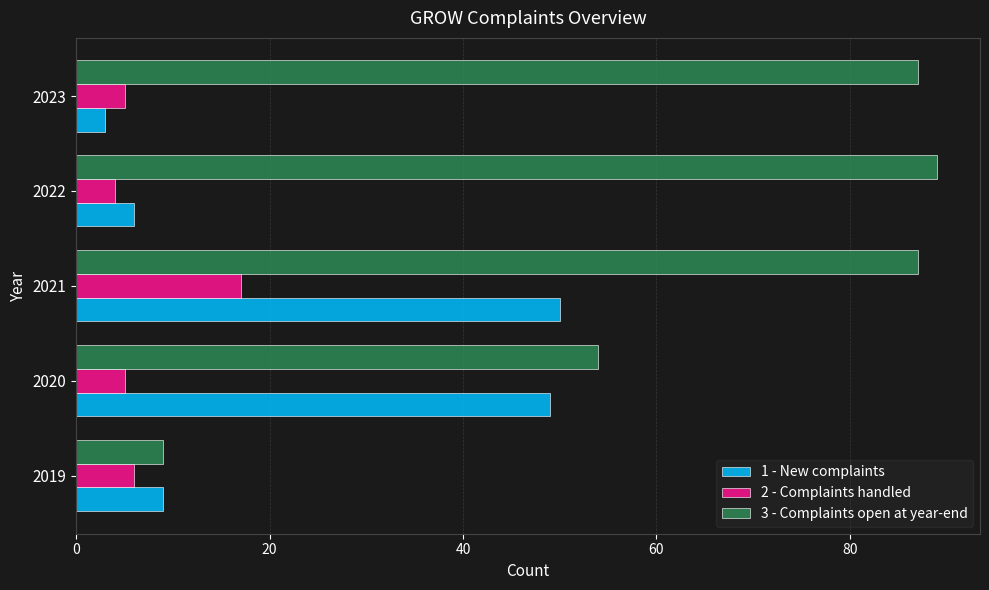

Read the 1 - New complaints value at 2021.

50